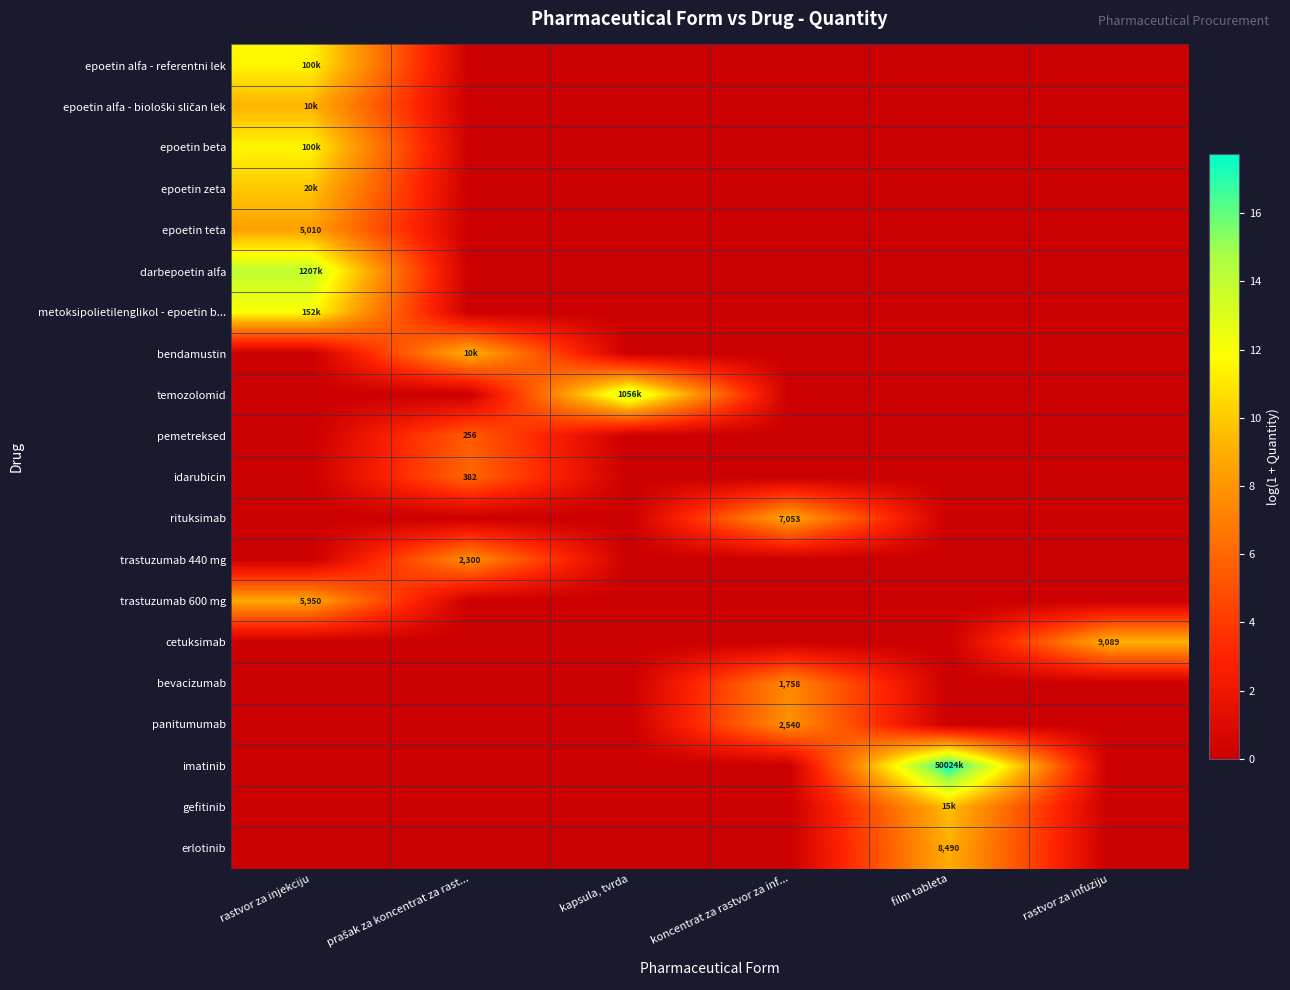

The value of idarubicin at prašak za koncentrat za rast... is 1.5. True or false?

False